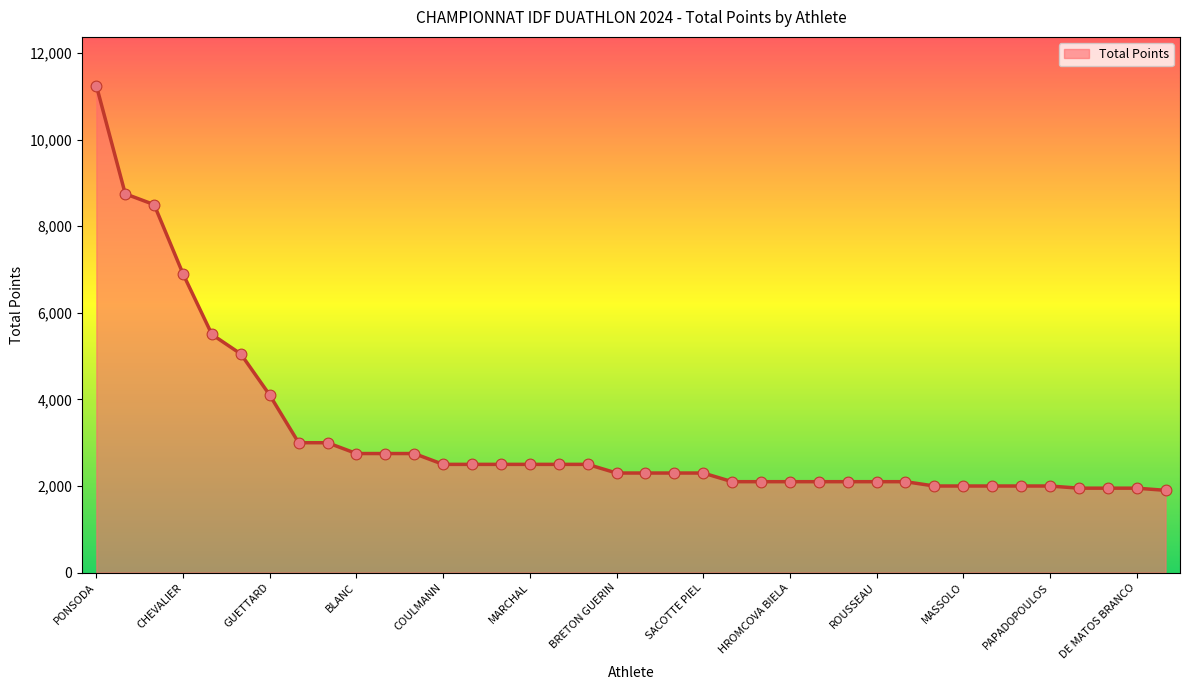

What is the difference between the maximum and minimum values?

9350